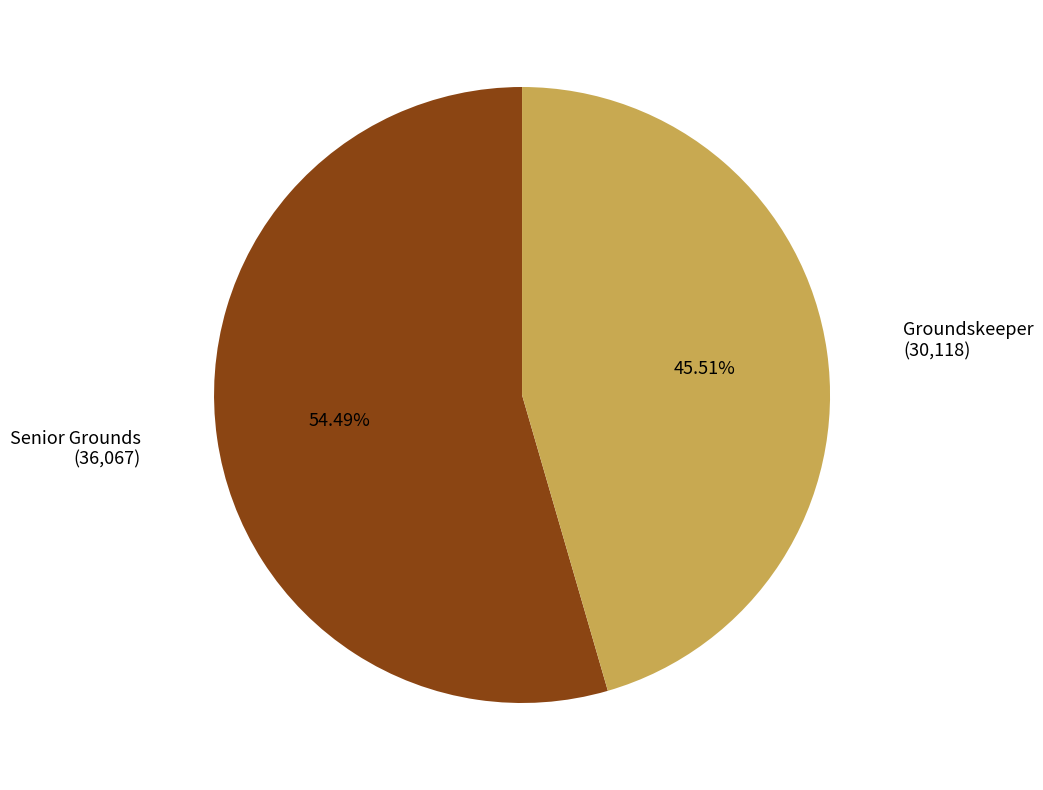

Is there a majority slice in this chart?

Yes